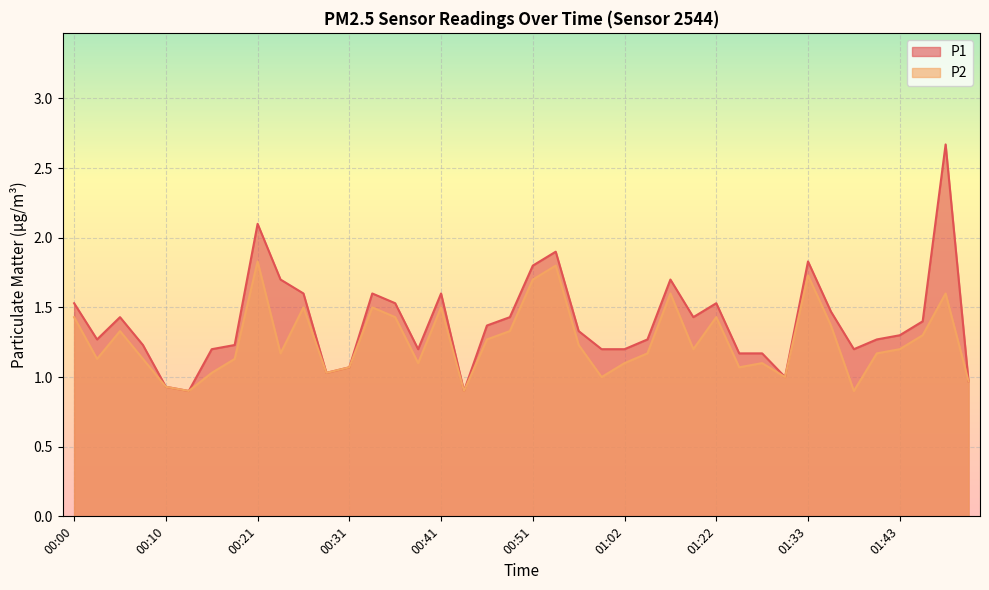

At how many categories does at least one series exceed 1?

35